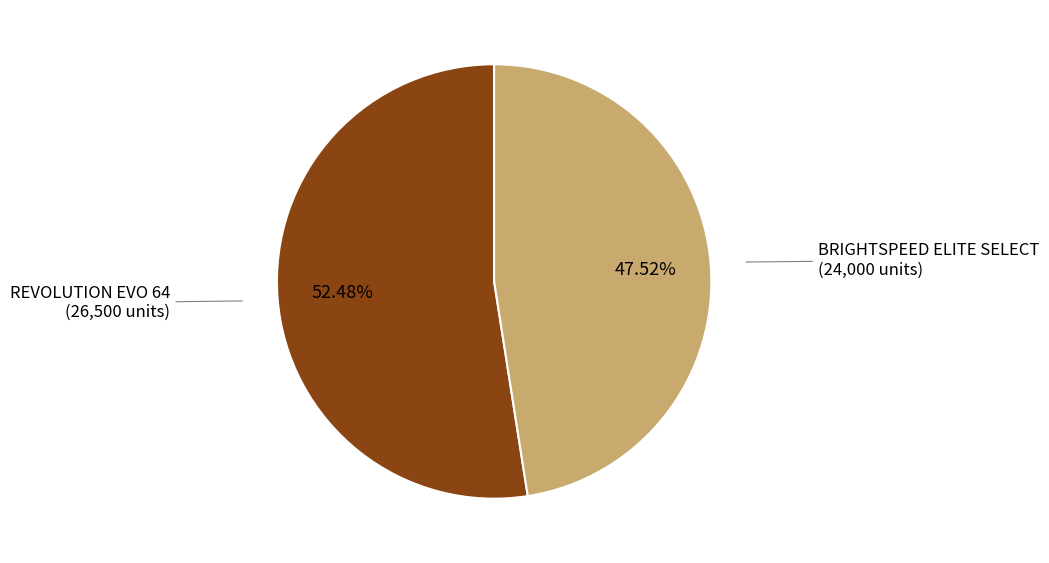

Which category has the biggest portion of the pie?

REVOLUTION EVO 64